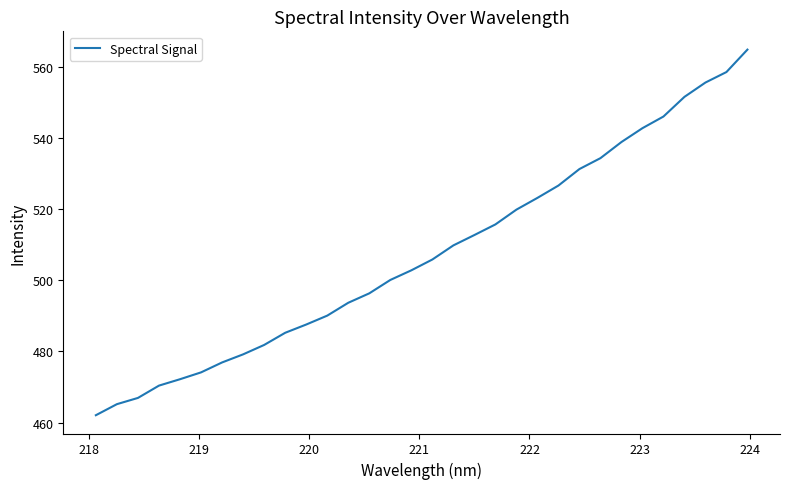

What is the greatest value displayed?

564.7